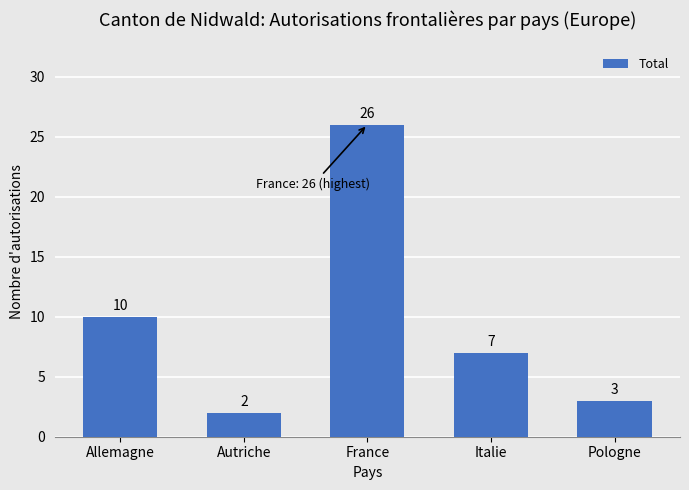

What is the ratio of the value at Autriche to the value at Italie?

0.3